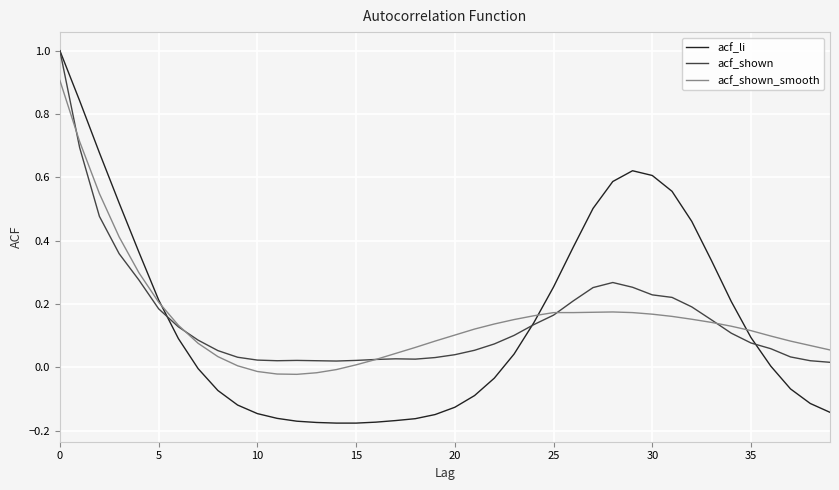

Which series has the widest spread of values?

acf_li